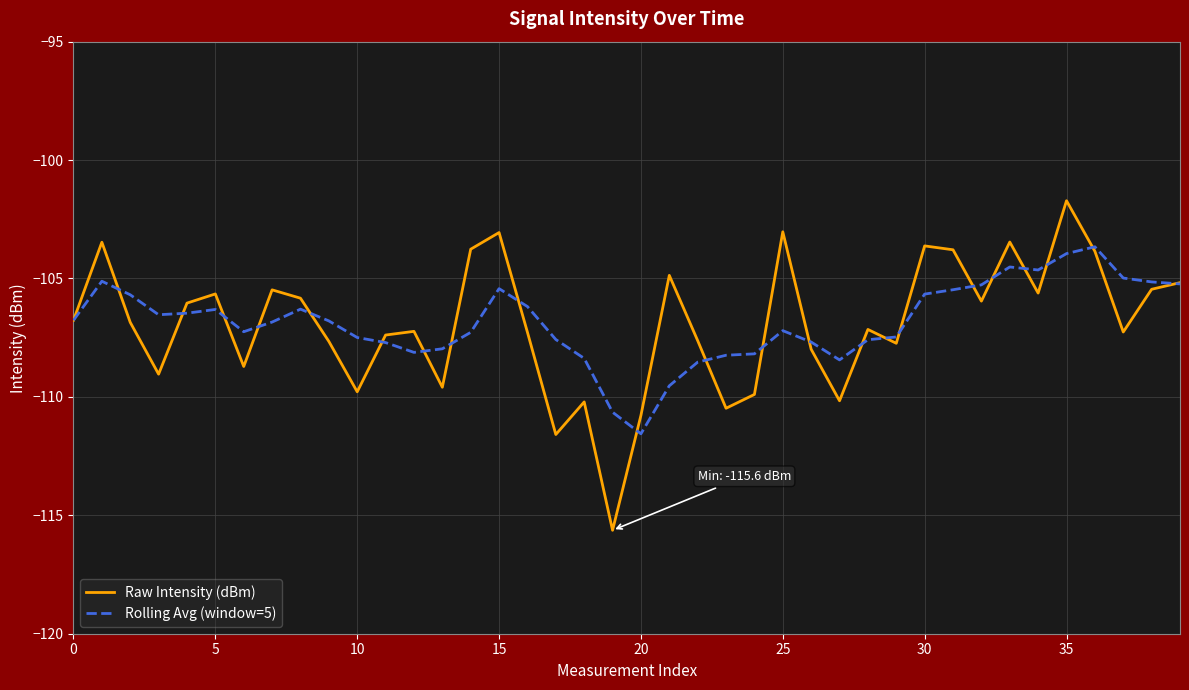

True or false: Rolling Avg (window=5) has more than 1 interior local peaks.

True